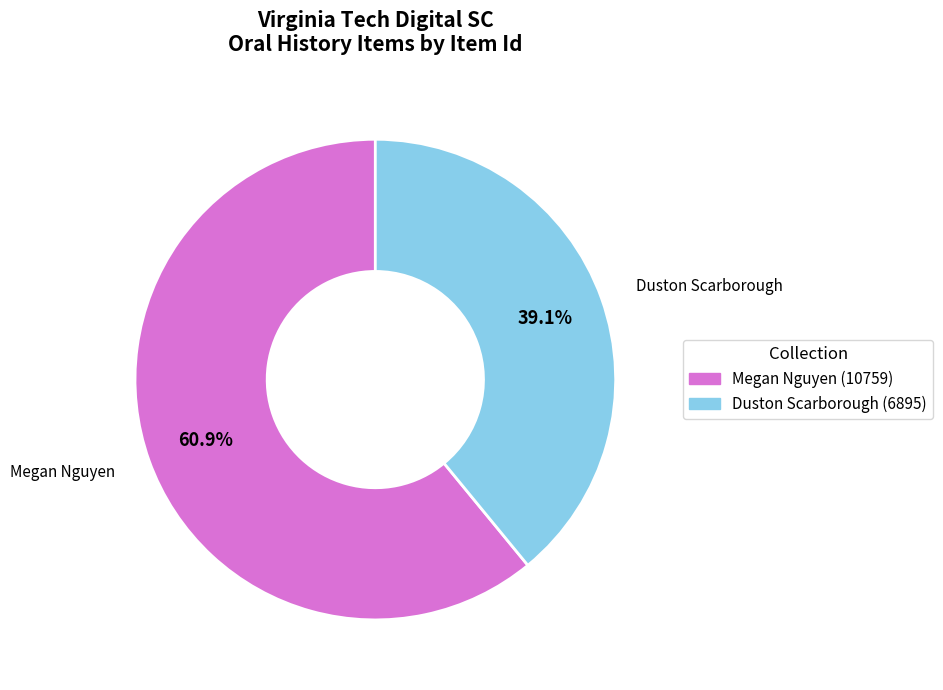

What portion of the pie excludes Megan Nguyen (10759)?

39.1%